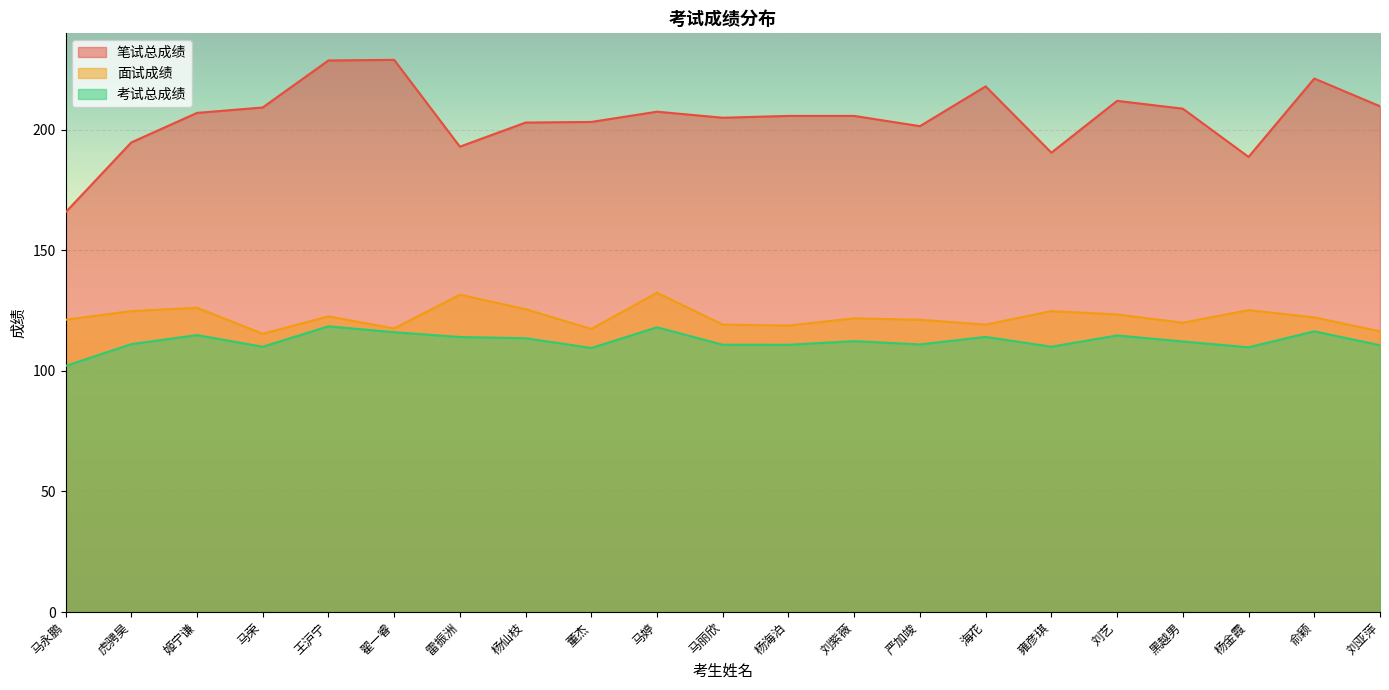

True or false: 考试总成绩 and 面试成绩 intersect in this chart.

False